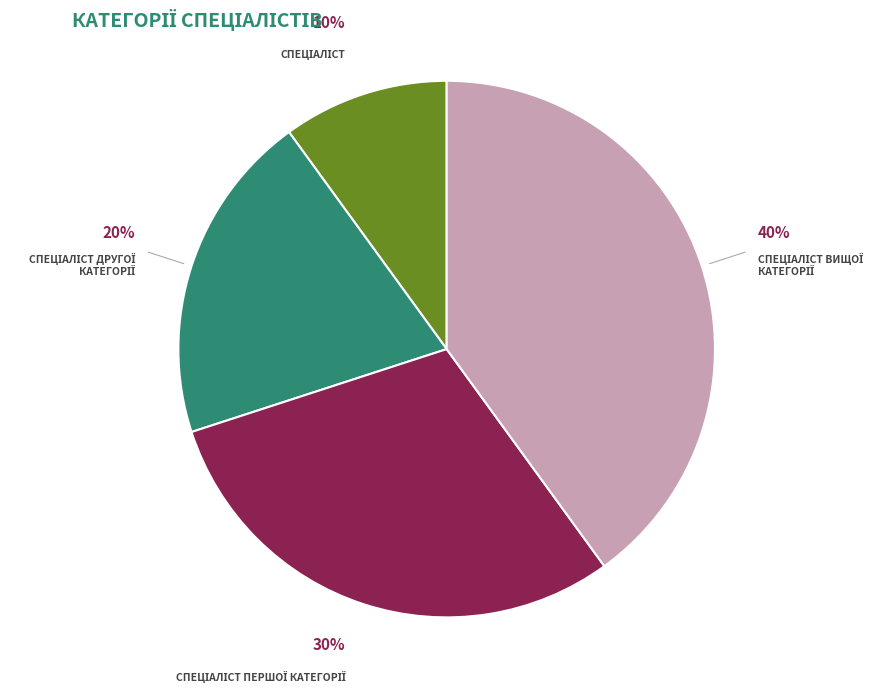

To the nearest percent, what is the average slice percentage?

25%